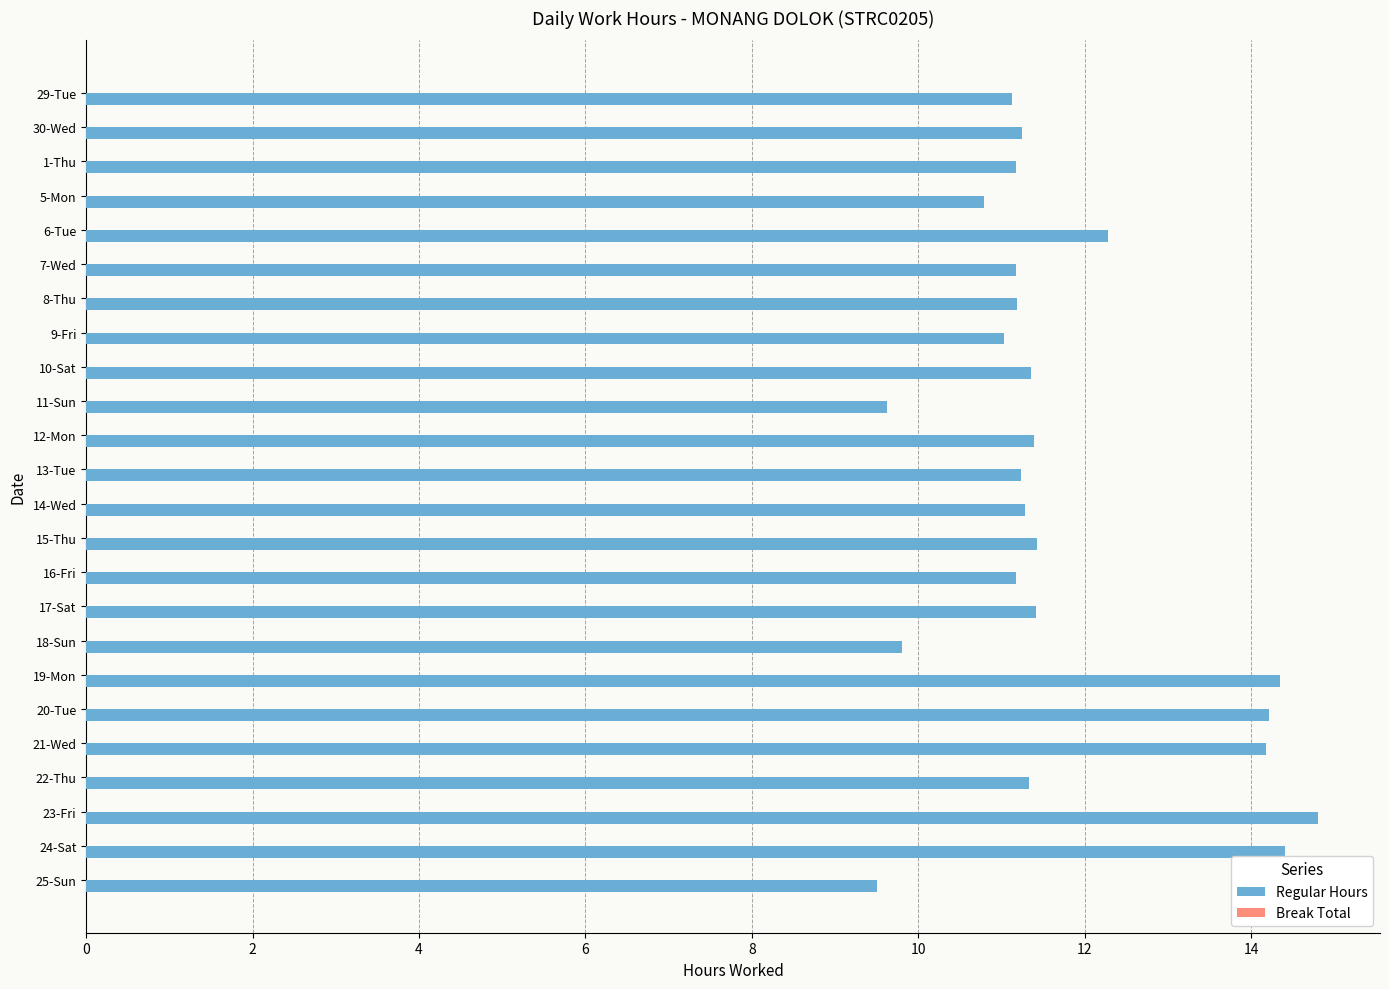

What is the smallest value displayed?

9.5